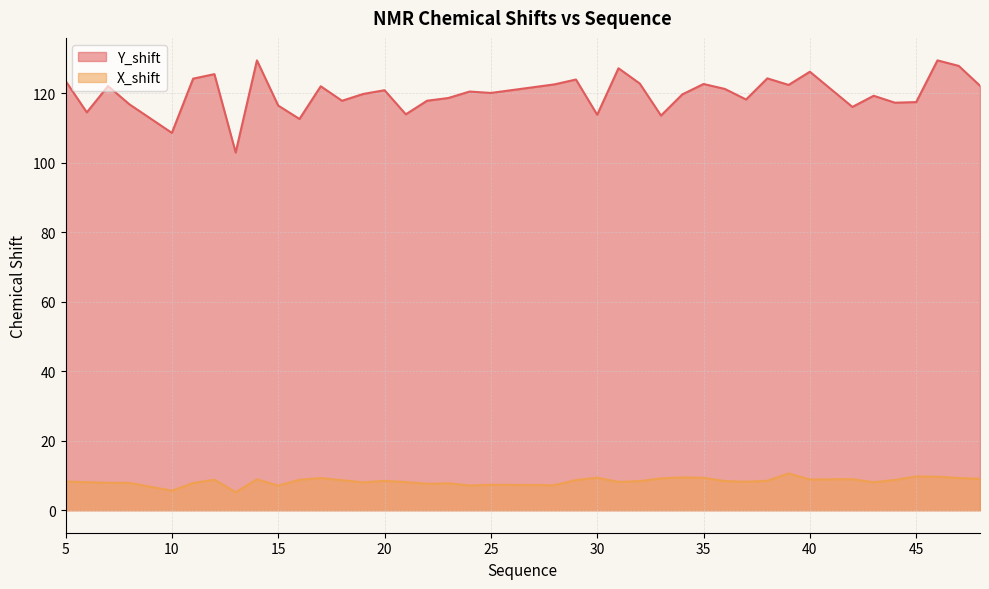

Does the chart have visible grid lines?

Yes